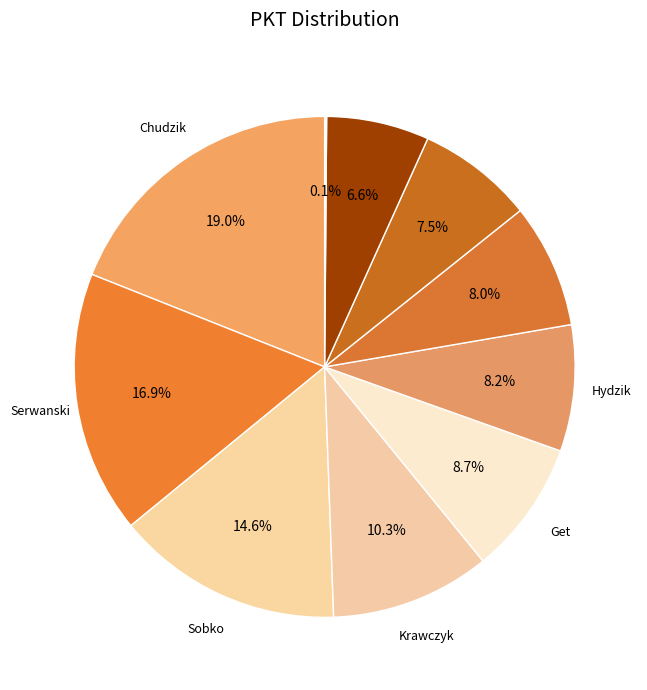

Which slice is the largest?

Chudzik